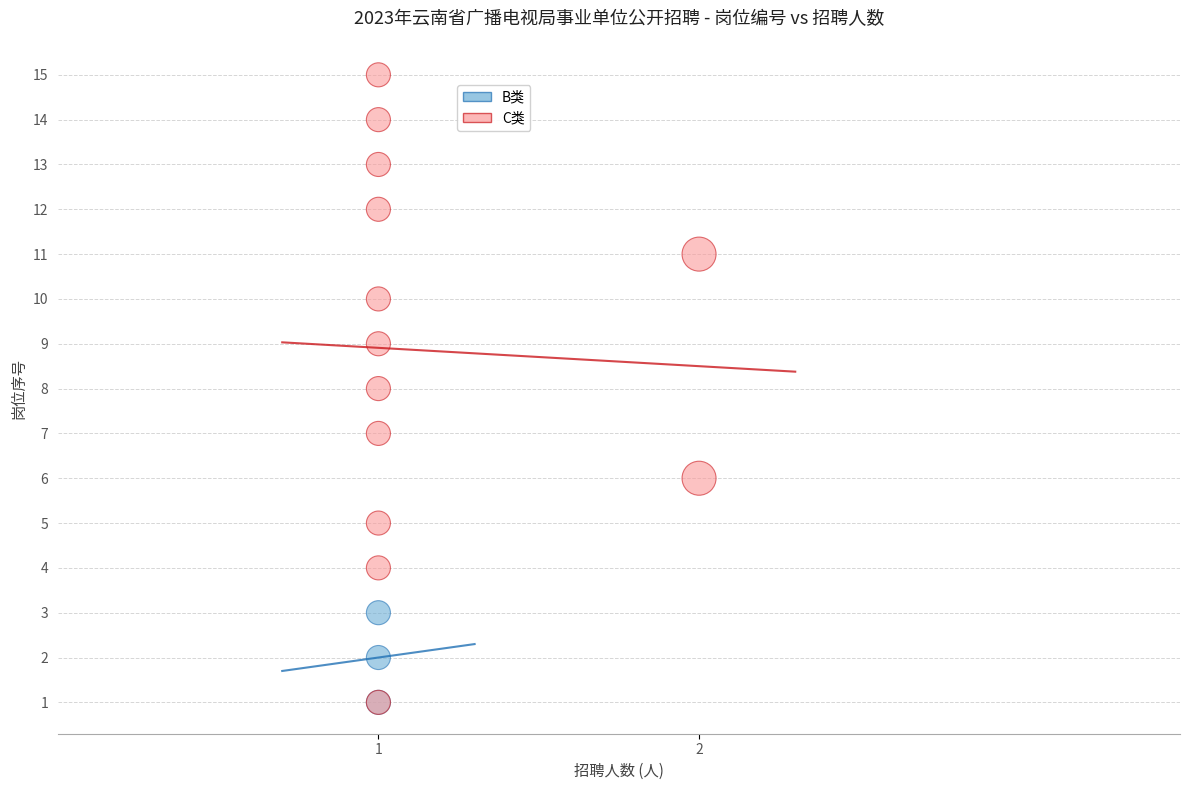

Which series contains the highest Y value?

C类